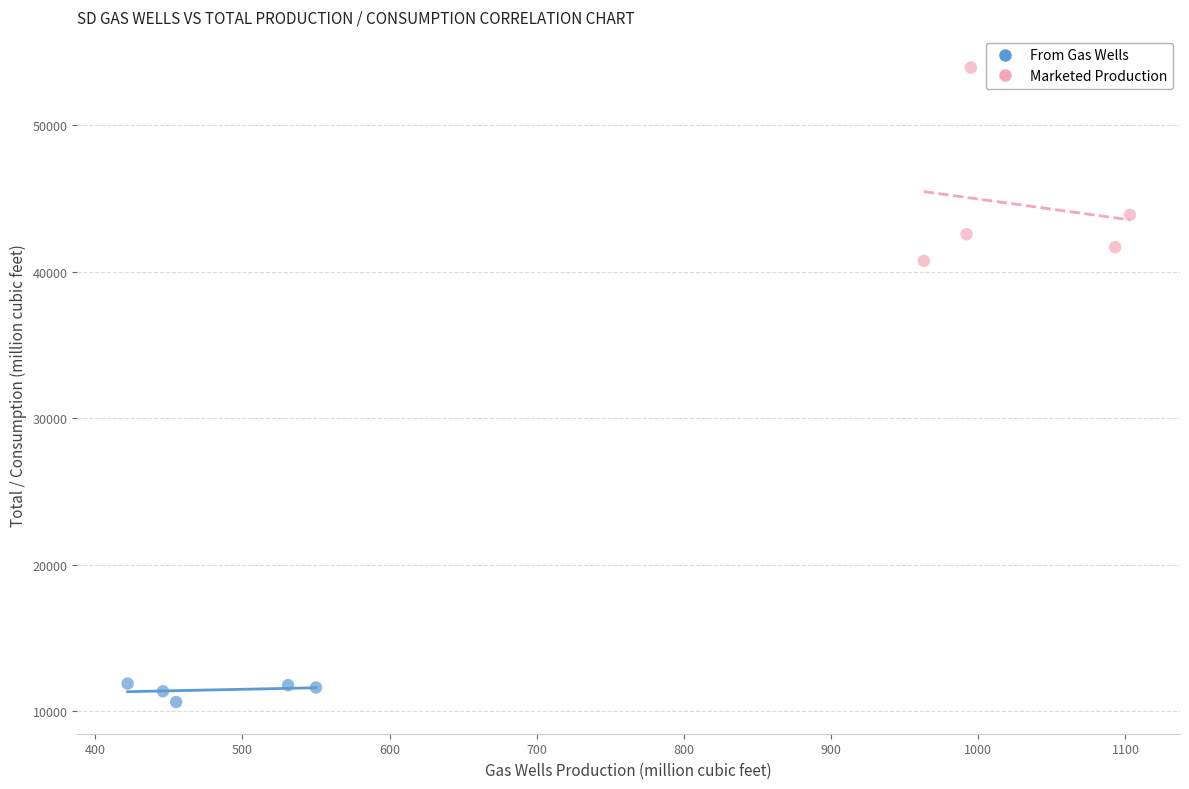

Which series contains the highest Y value?

Marketed Production